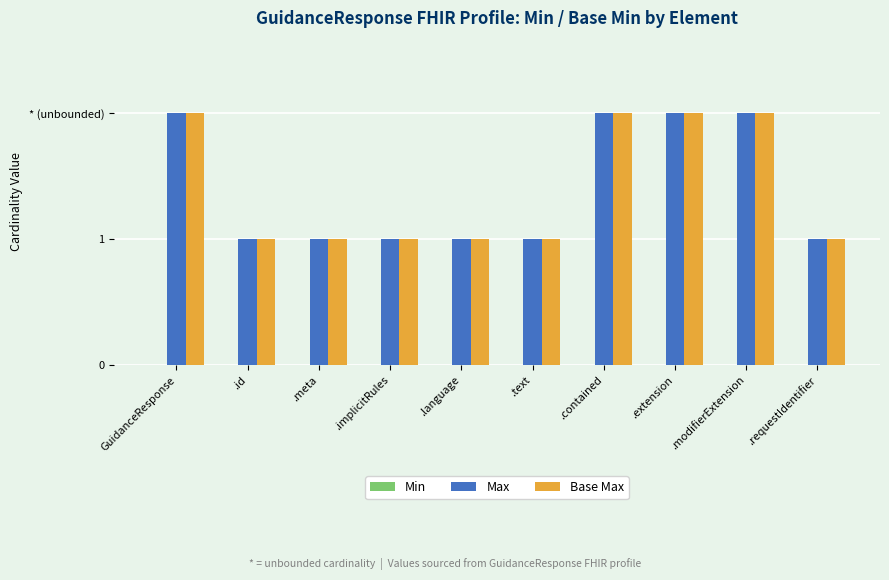

Reading left to right, list all the values displayed in this chart.

Min: 0	0	0	0	0	0	0	0	0	0
Max: 2	1	1	1	1	1	2	2	2	1
Base Max: 2	1	1	1	1	1	2	2	2	1